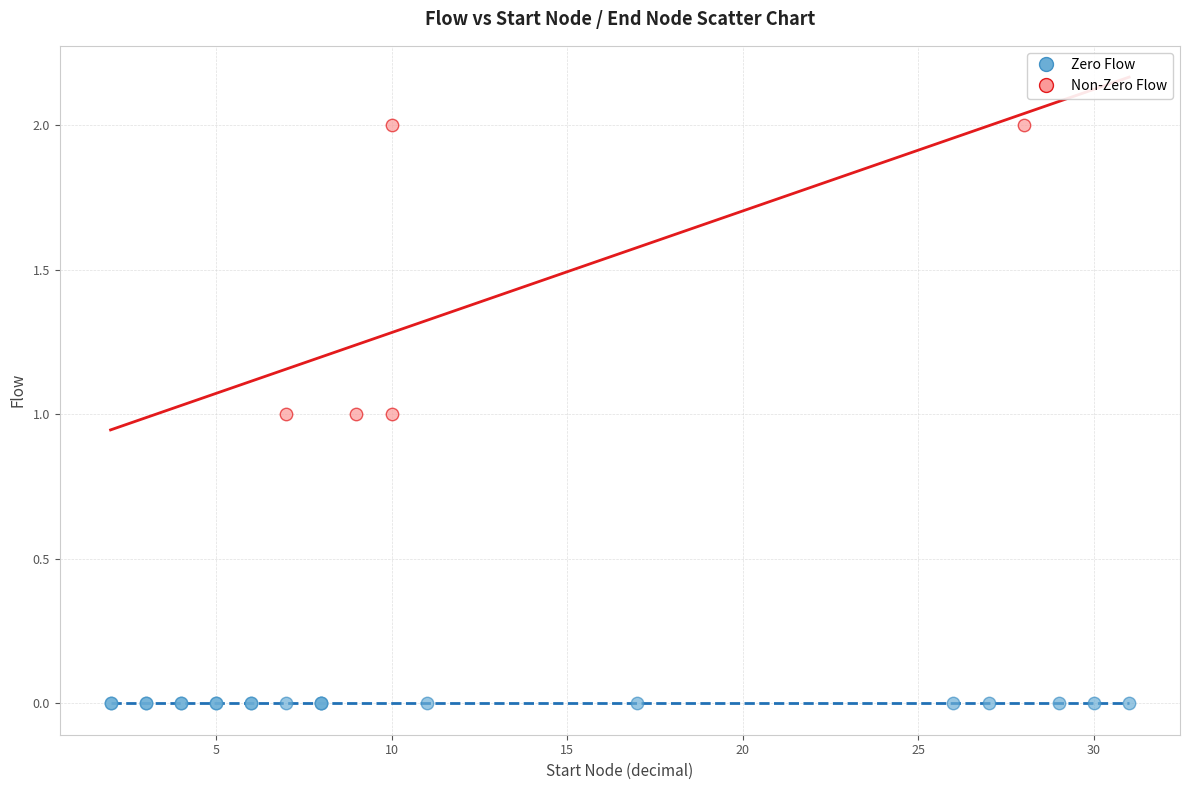

Which series contains the lowest Y value?

Zero Flow